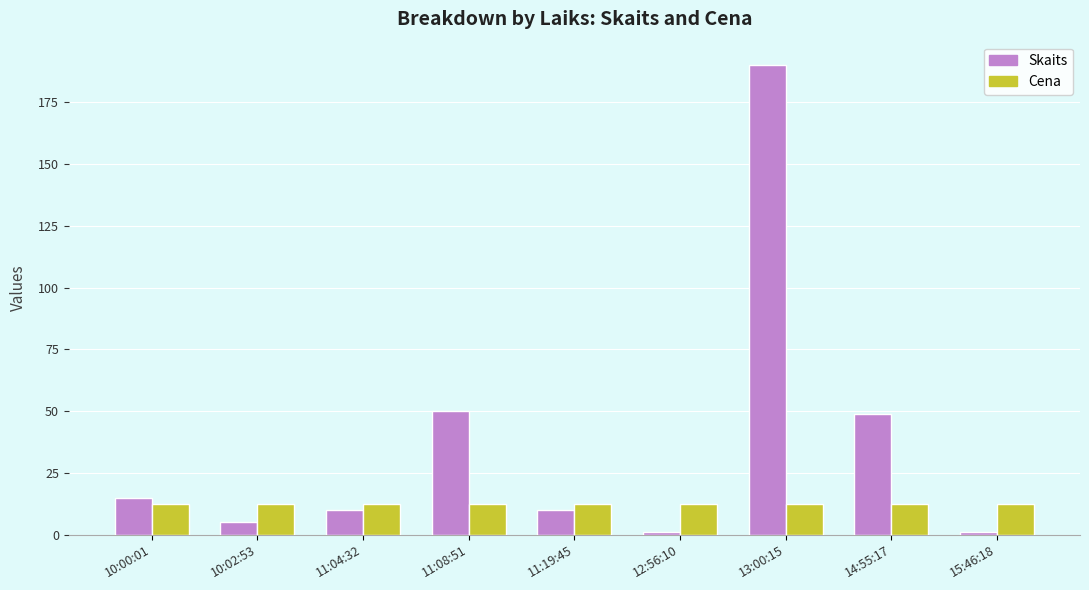

Rank the series by their average value, from highest to lowest.

Skaits, Cena